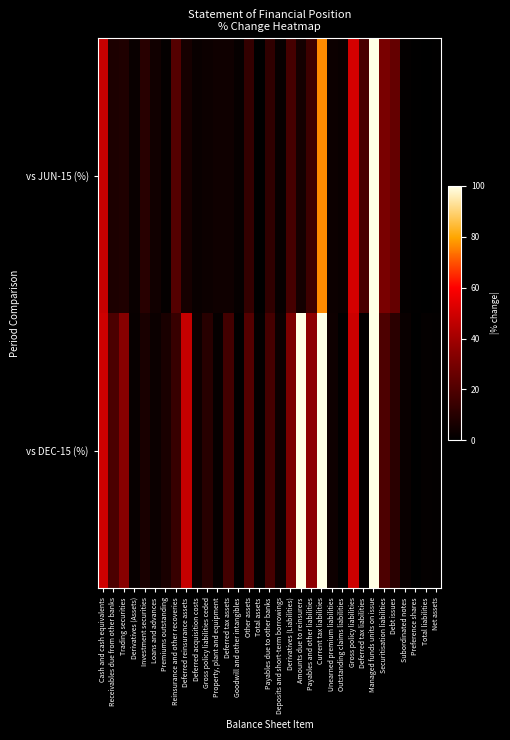

At which category is the sum across all series the highest?

Managed funds units on issue